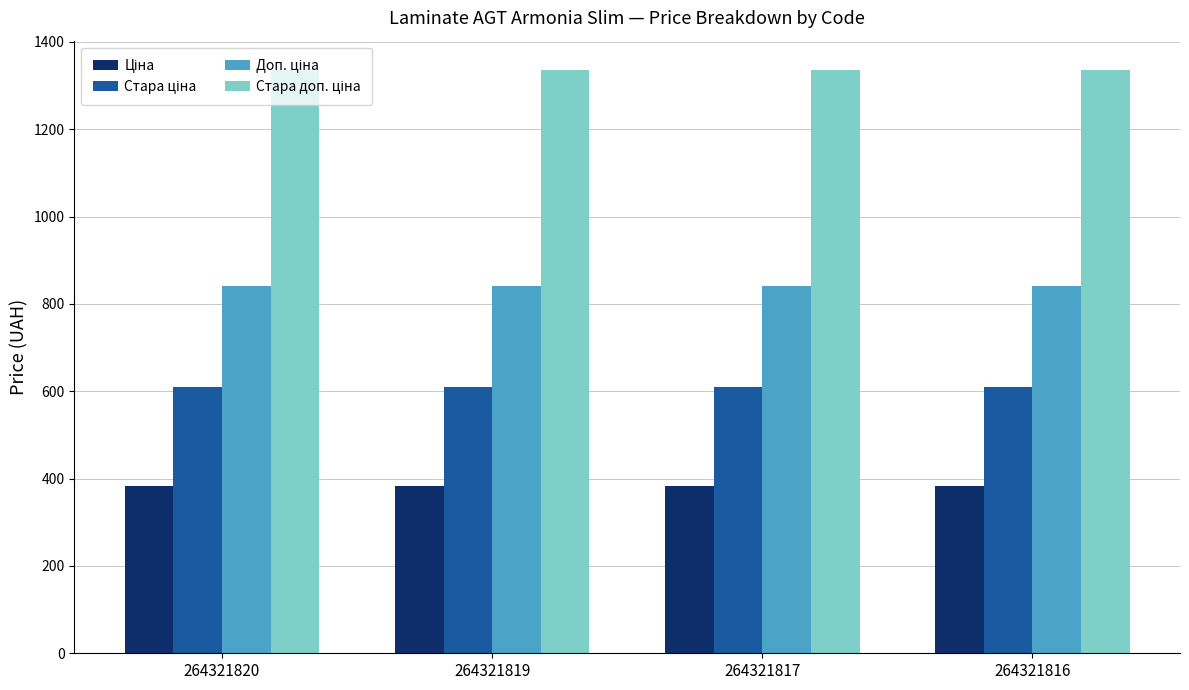

What is the smallest value displayed?

382.9